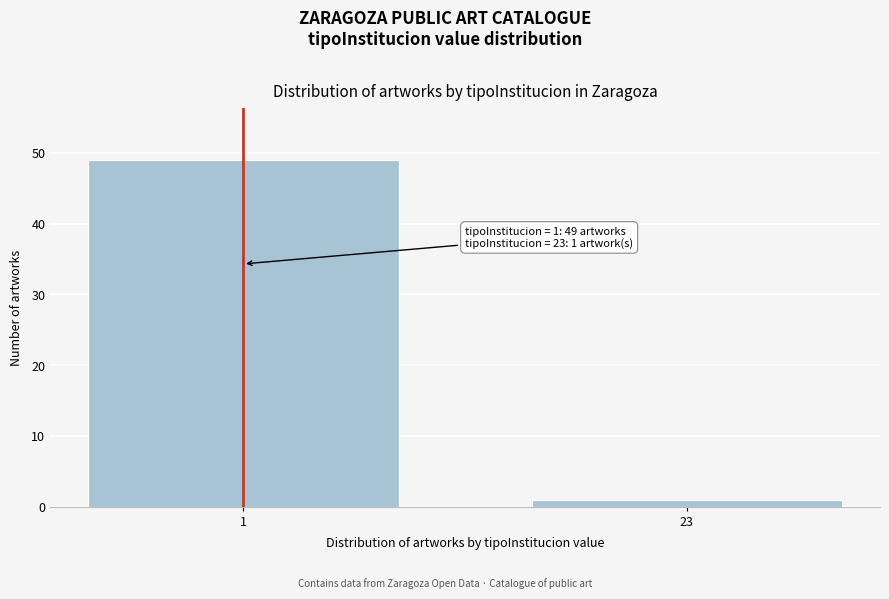

Reading left to right, what are all the values shown in this chart?

1=49	23=1